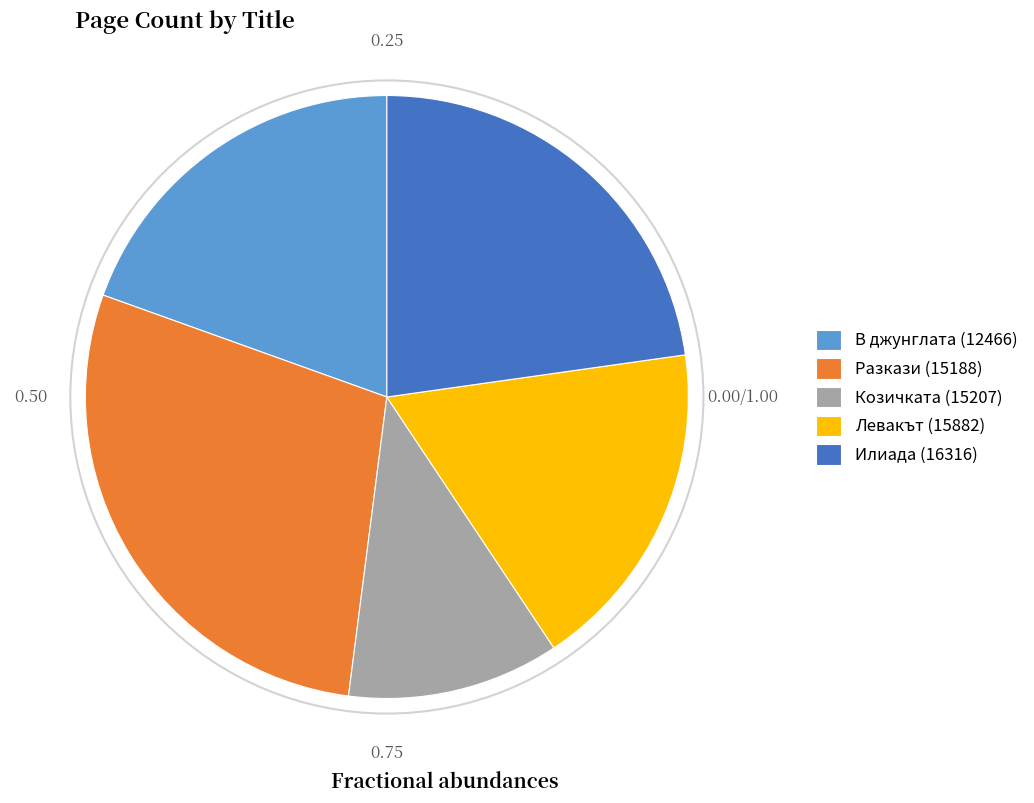

Rank the categories by value from lowest to highest.

Козичката (15207), Левакът (15882), В джунглата (12466), Илиада (16316), Разкази (15188)